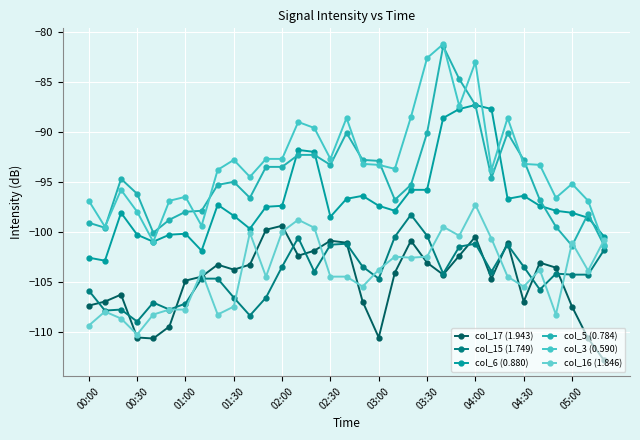

How many lines are shown in the chart?

6